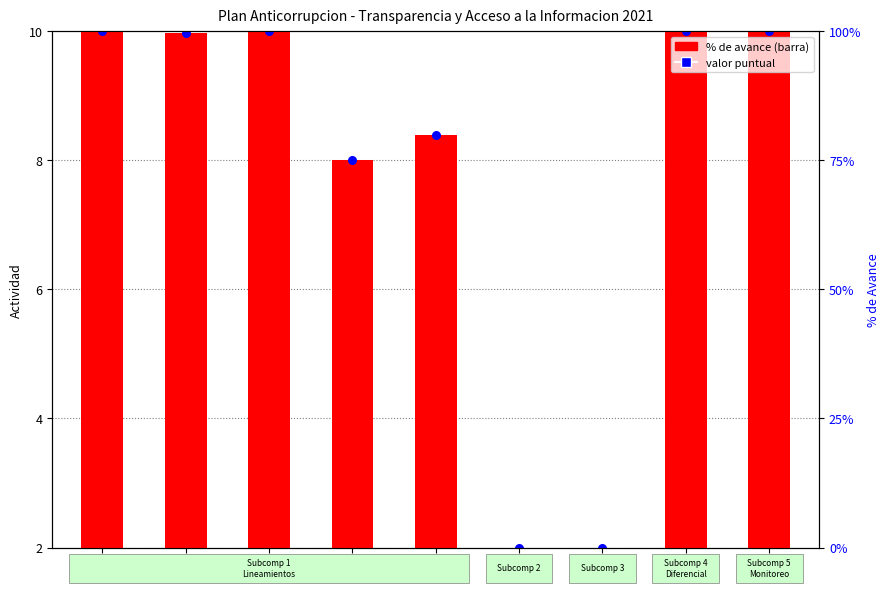

Which series contains the highest Y value?

Valor puntual